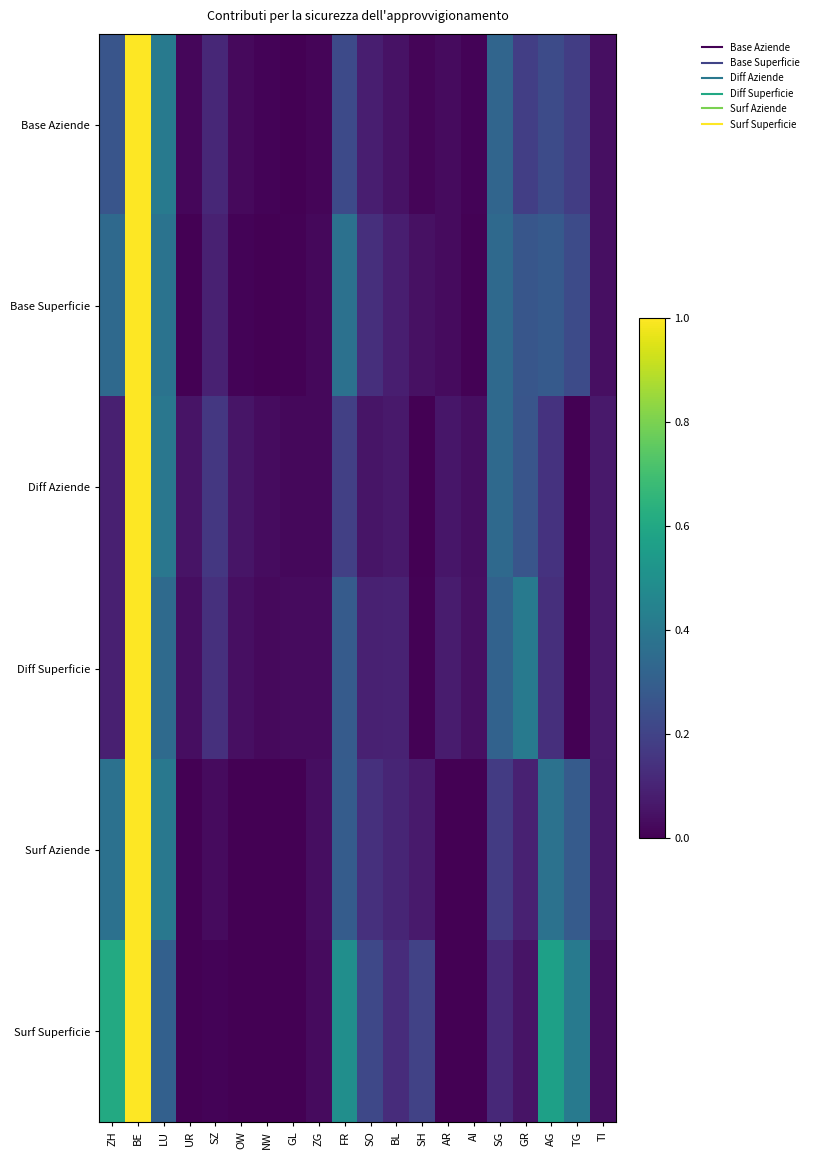

At which category does the chart reach its minimum across all series?

GL